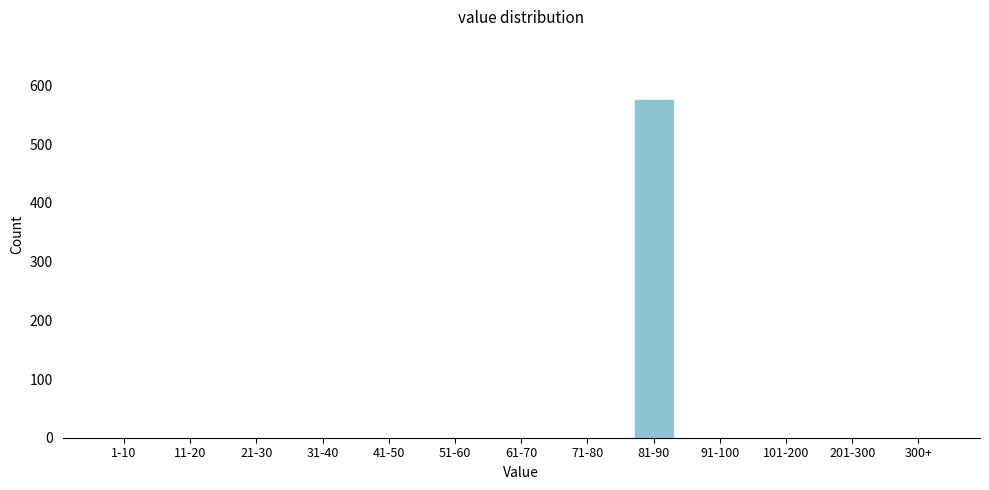

Reading left to right, what are all the values shown in this chart?

1-10=0	11-20=0	21-30=0	31-40=0	41-50=0	51-60=0	61-70=0	71-80=0	81-90=577	91-100=0	101-200=0	201-300=0	300+=0